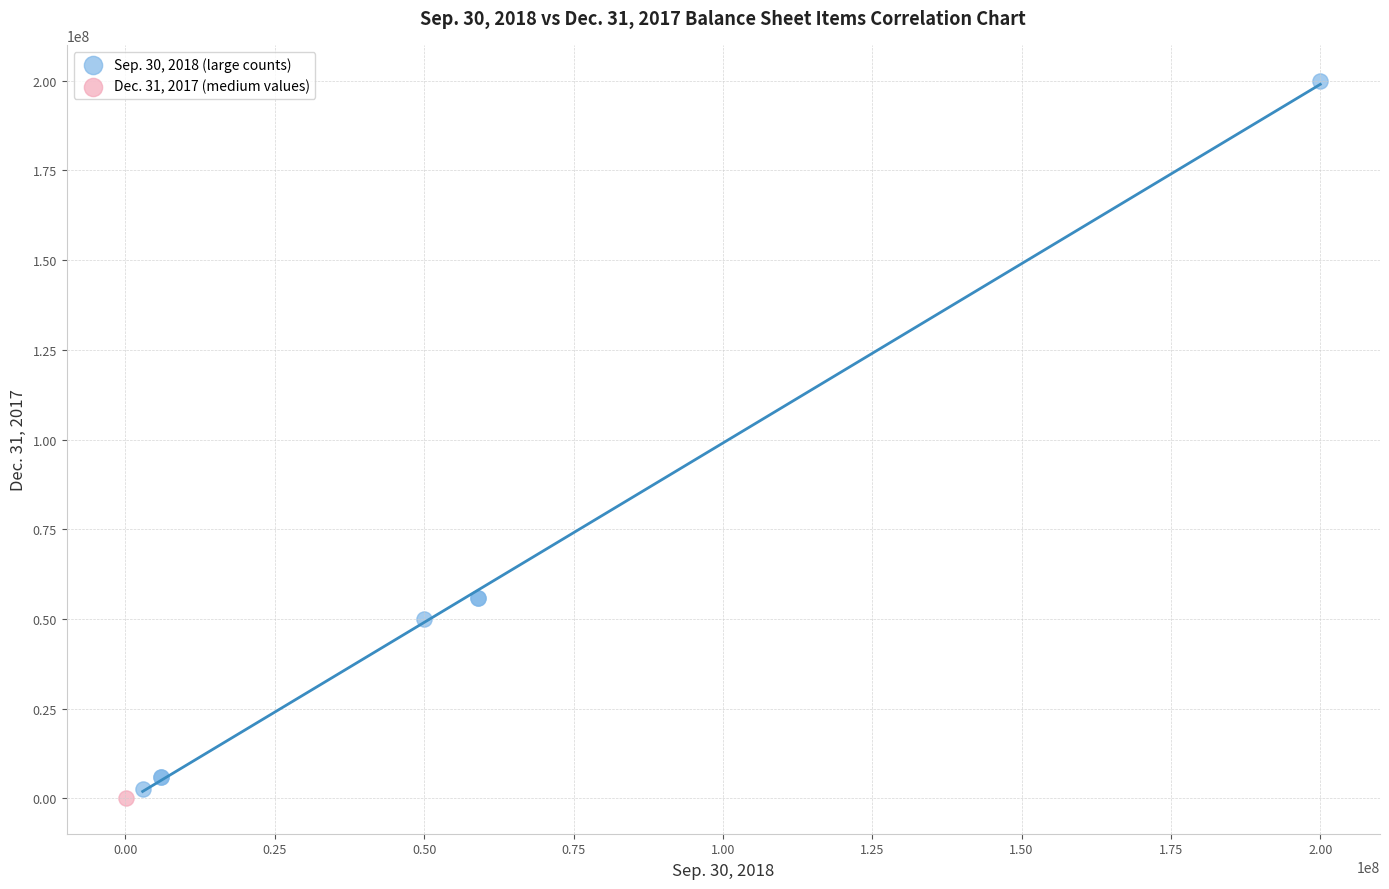

What are all the series names shown in the legend?

Sep. 30, 2018 (large counts), Dec. 31, 2017 (medium values)